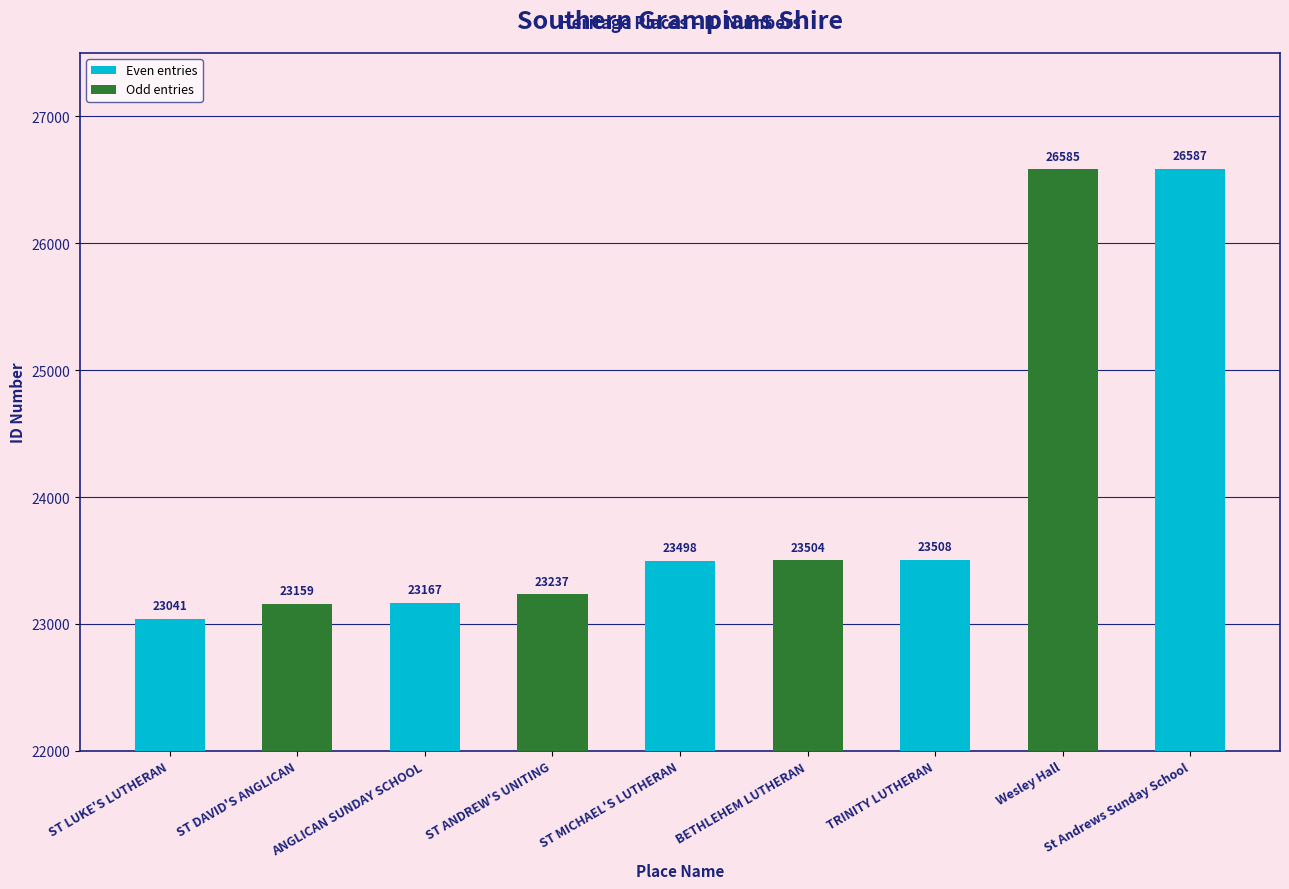

The value at St Andrews Sunday School is 26587. True or false?

True